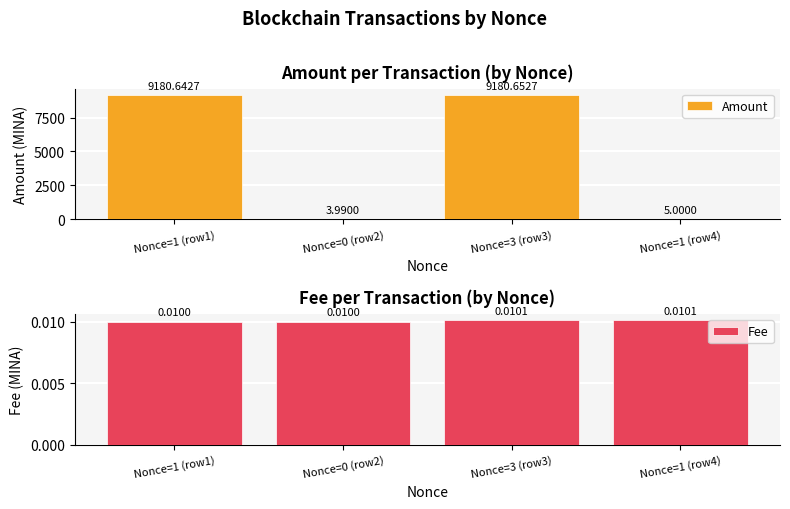

What is the maximum value shown in the chart?

9180.7